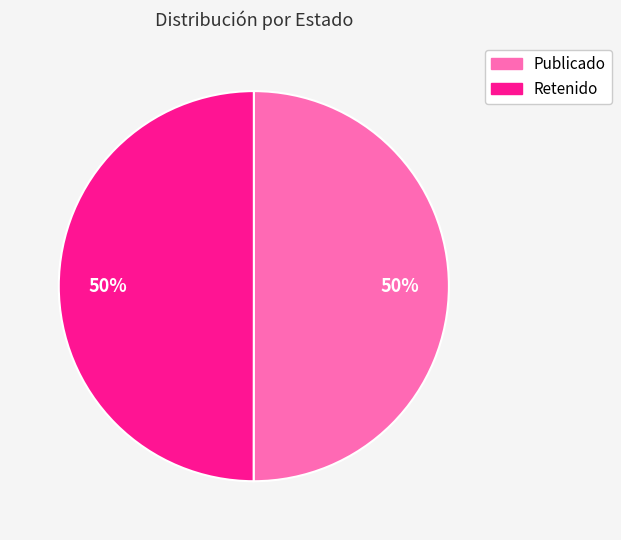

Count the number of slices in the pie.

2